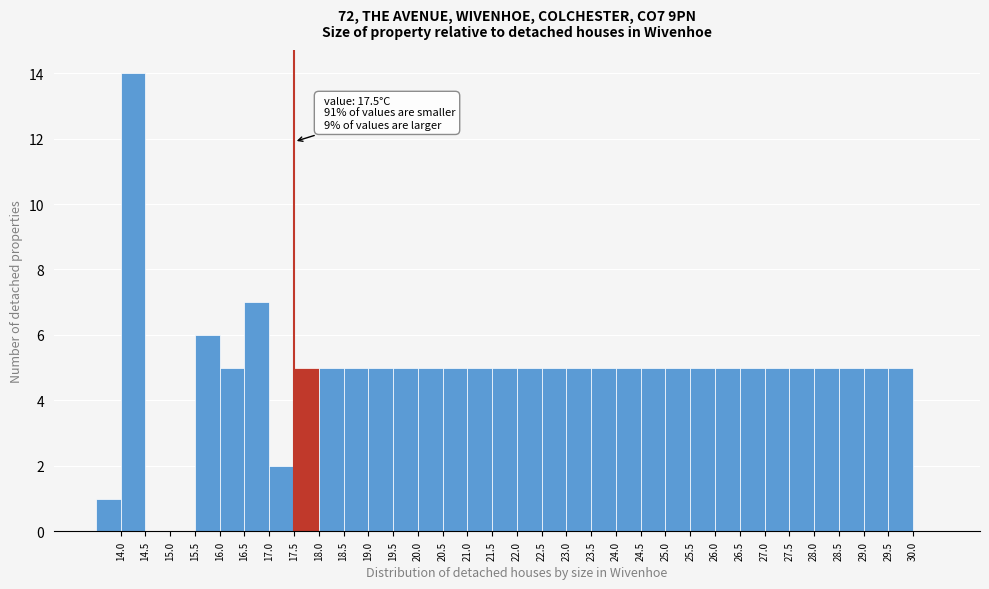

Which range on the x-axis has the tallest bar?

14.0 to 14.5